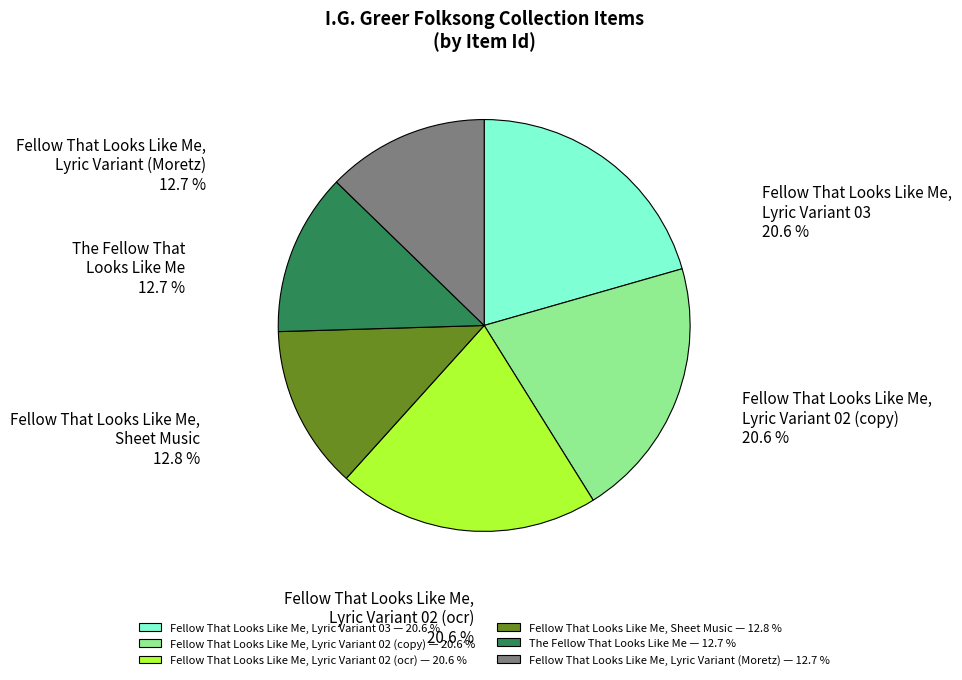

Does Fellow That Looks Like Me, Sheet Music — 12.8 % represent more than half of the total?

No